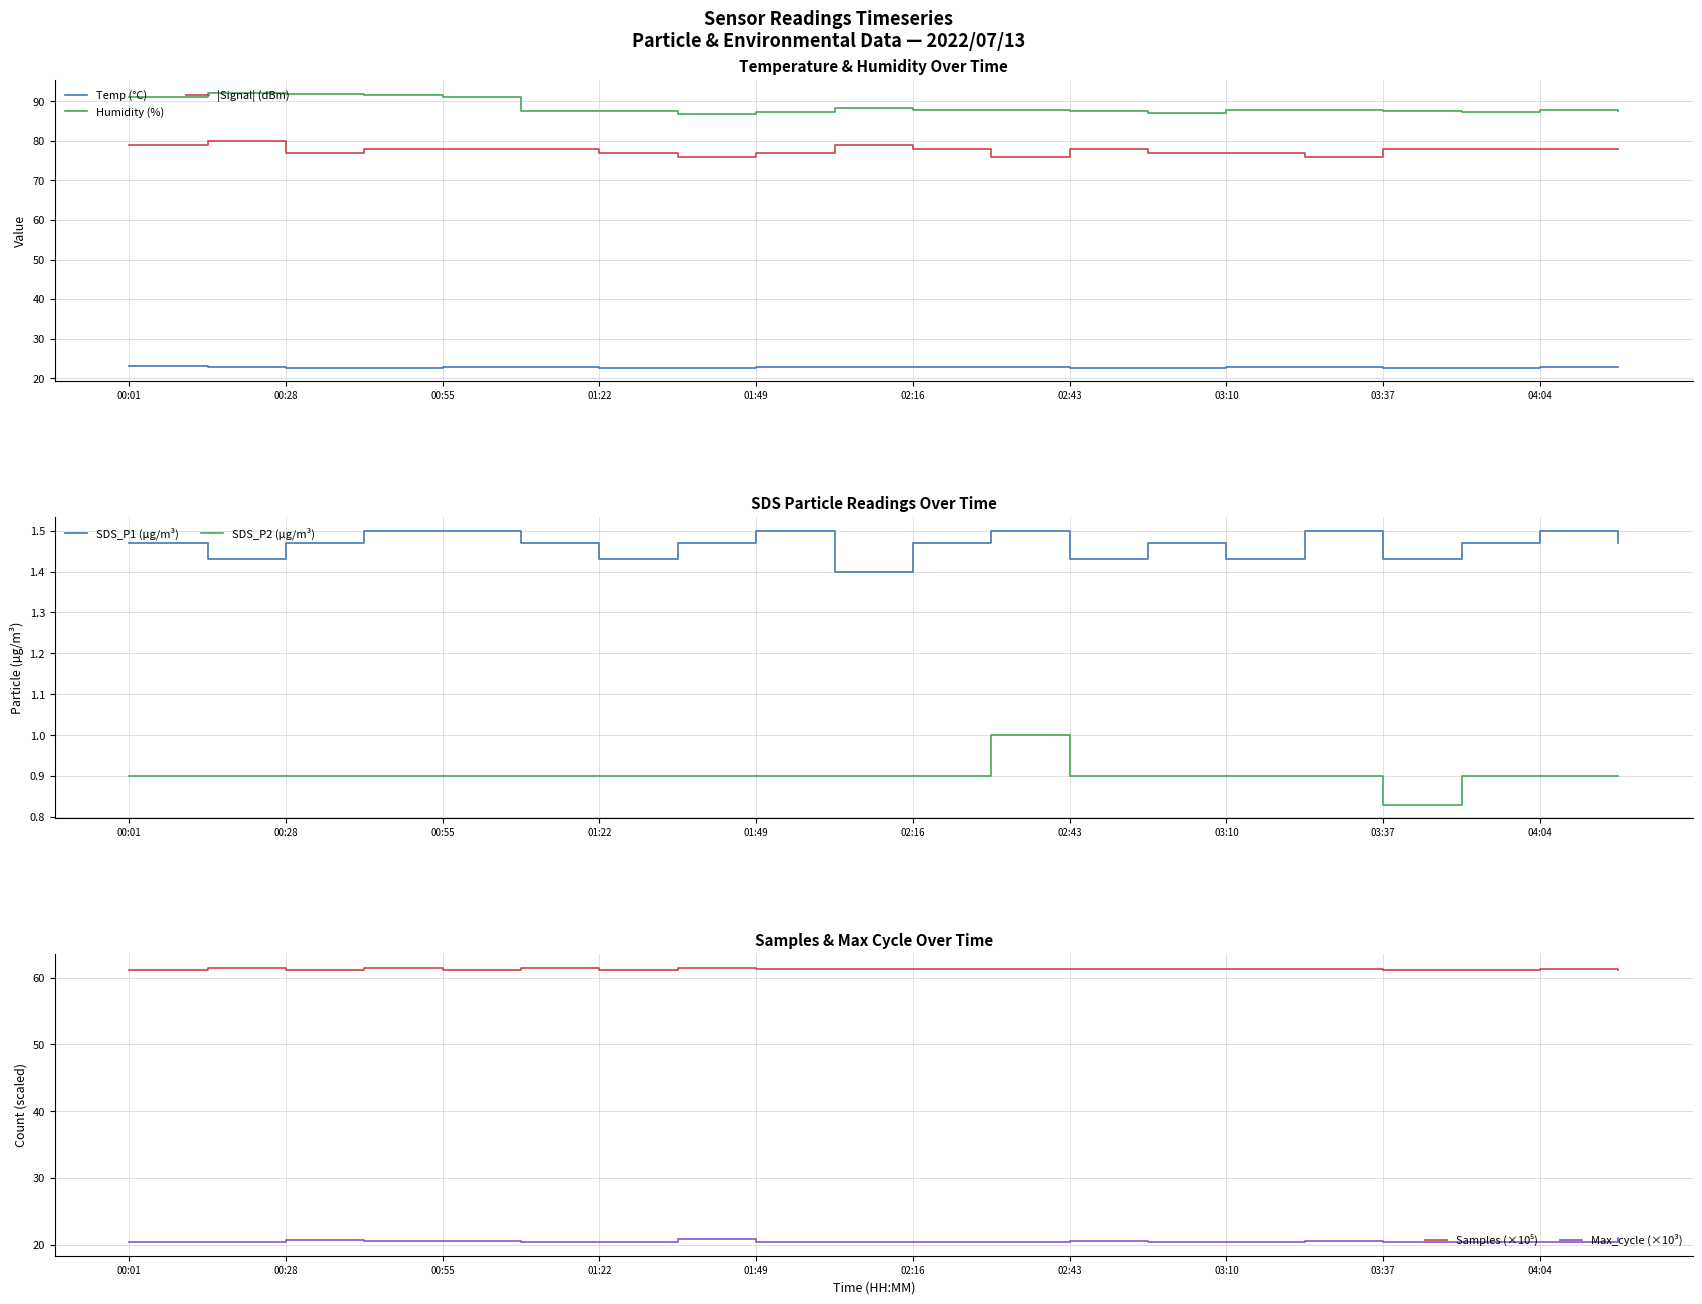

What position from the left is 00:41?

4